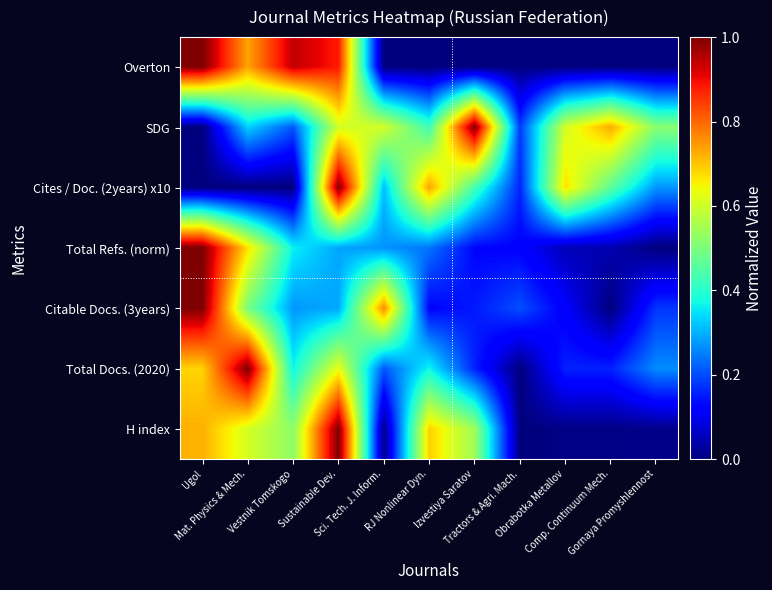

At which category is the sum across all series the highest?

Sustainable Dev.